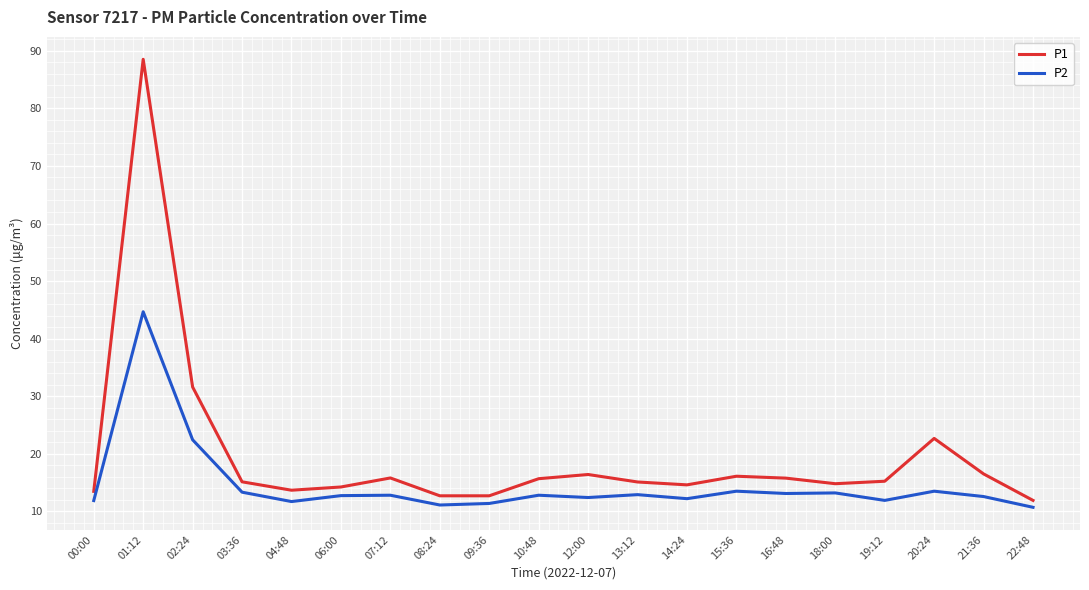

Is this an area chart (filled region under the line)?

No